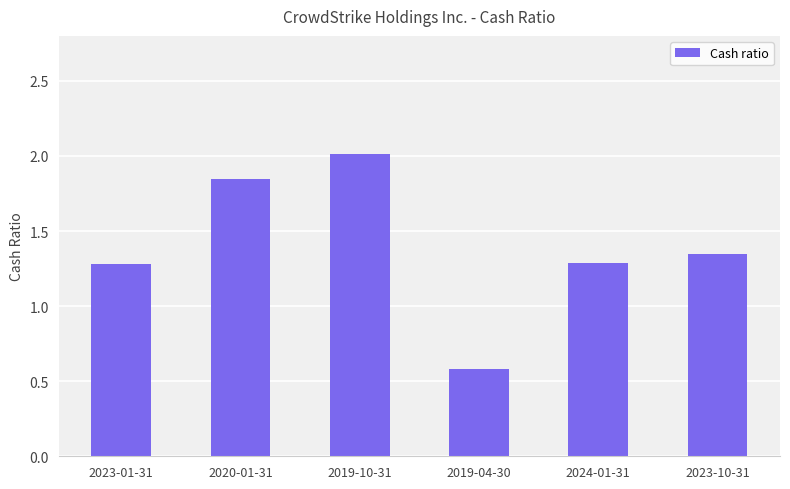

Count the number of categories in the chart.

6